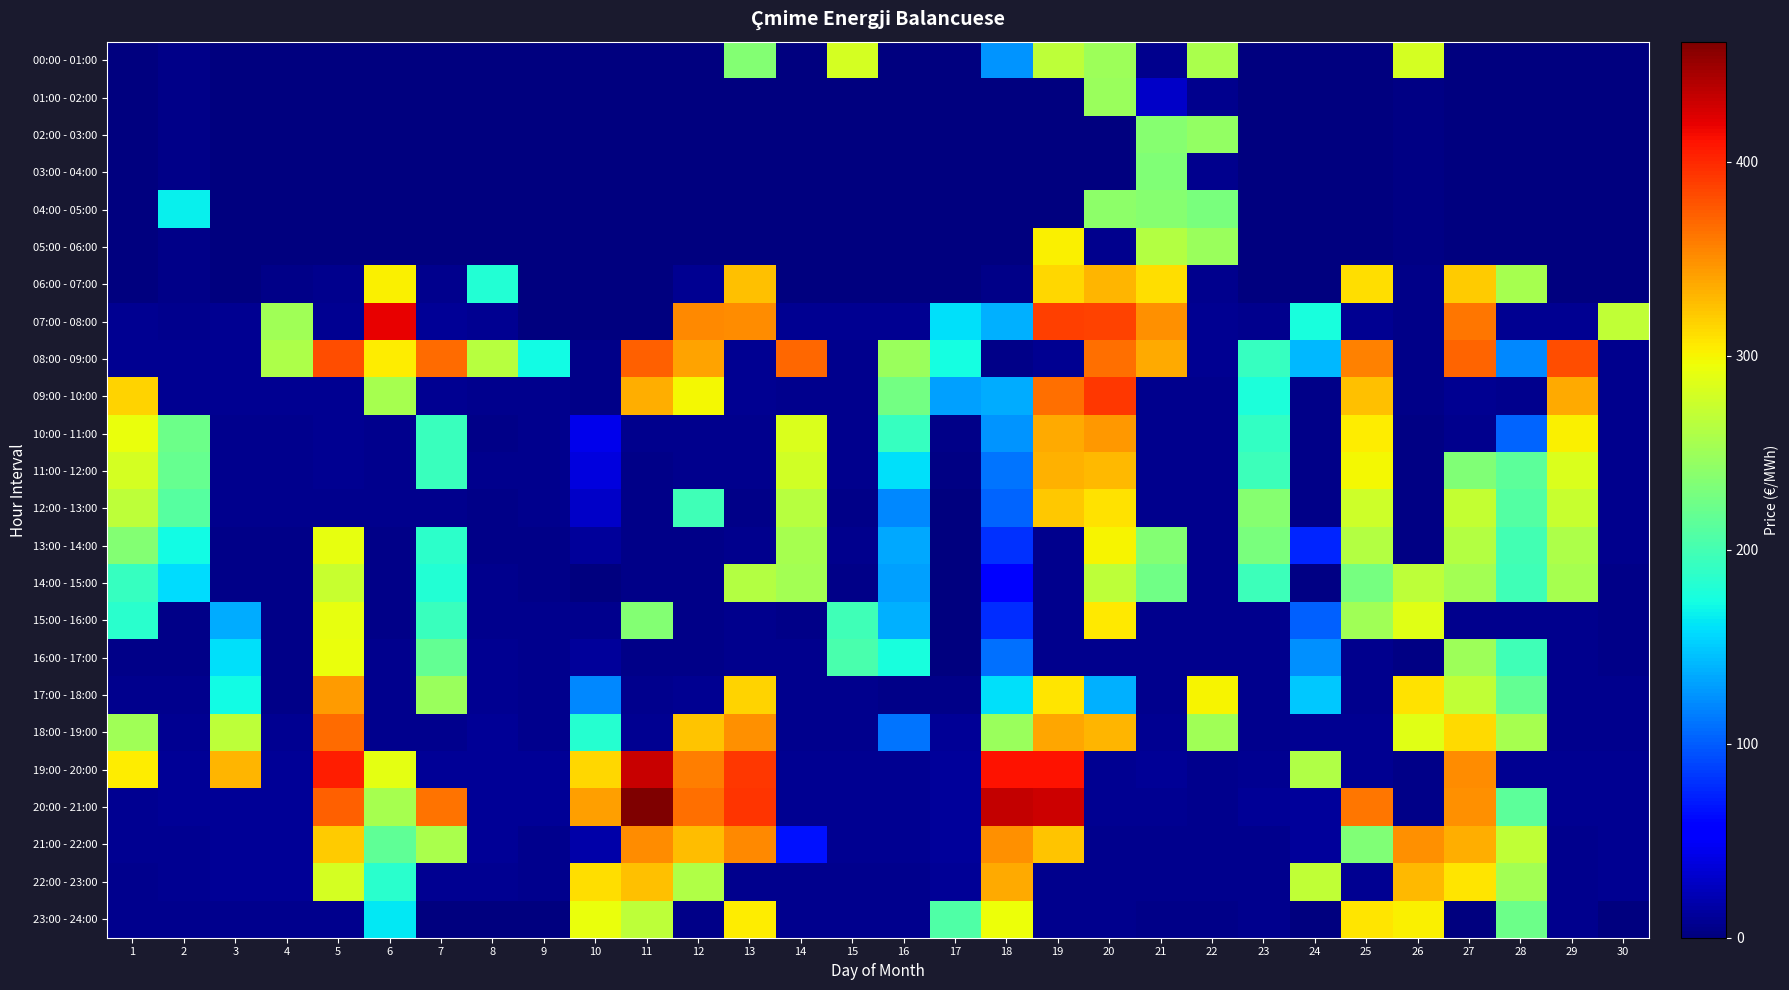

Which label corresponds to the smallest value in the chart?

1